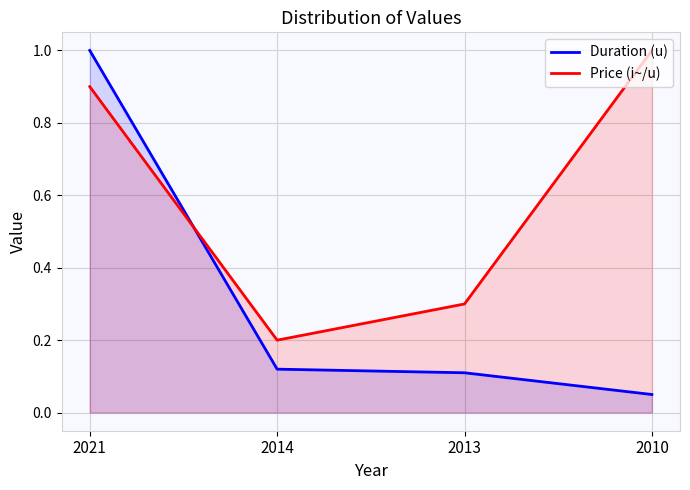

What value does the Price (i~/u) series have at 2021?

0.9